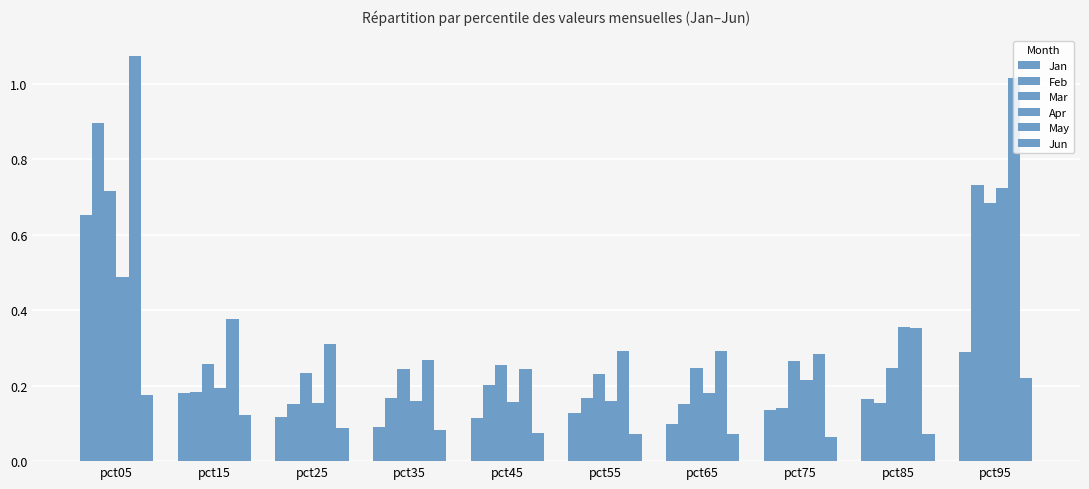

How many bars are there in each group?

6